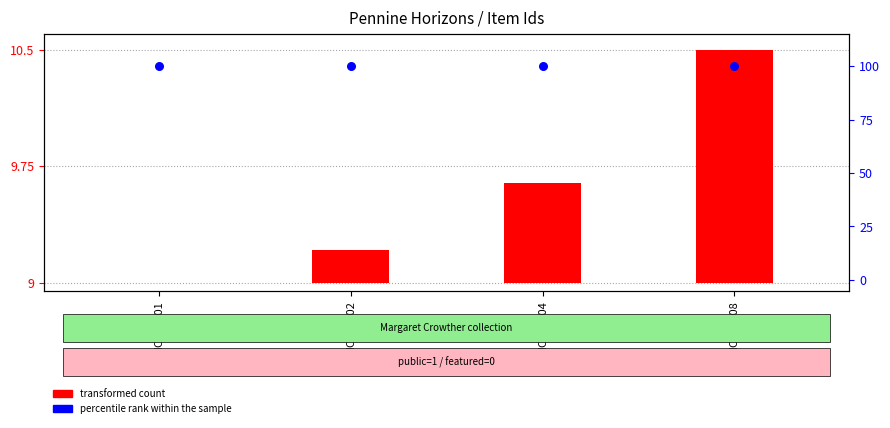

What are all the series names shown in the legend?

transformed count, percentile rank within the sample